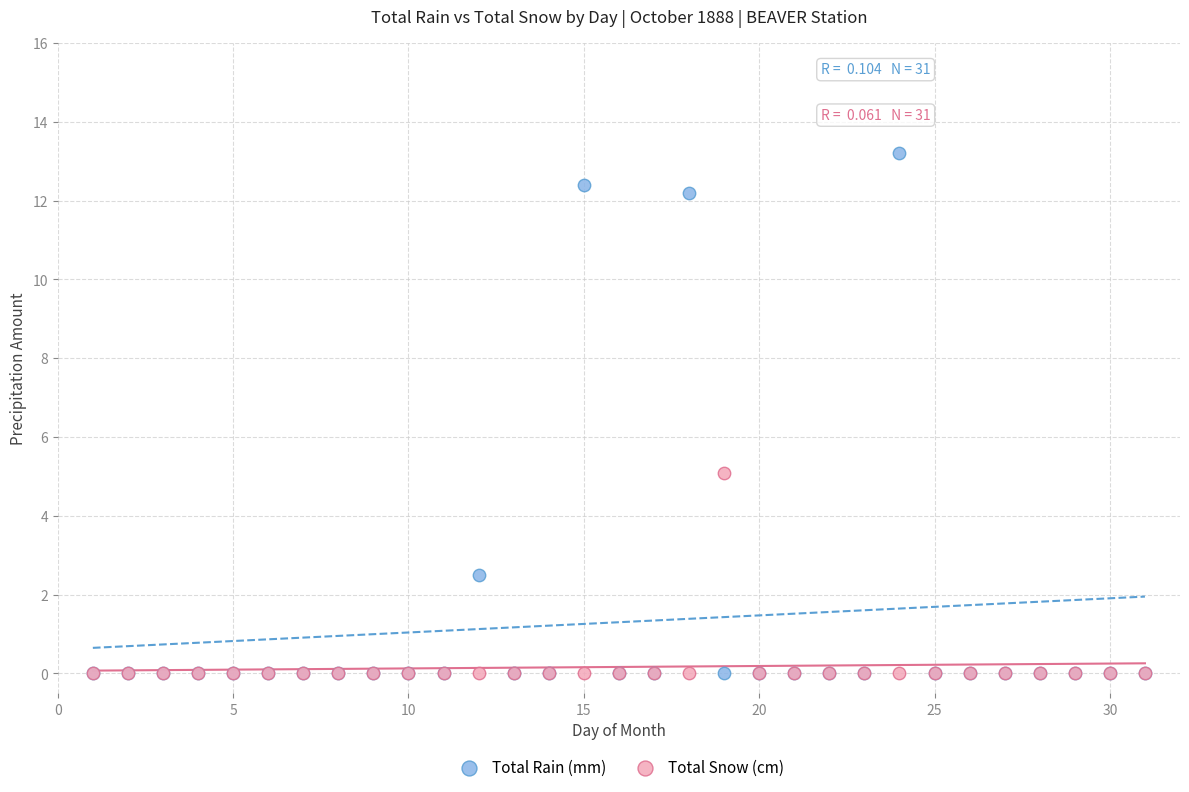

Across all series, what Y value is closest to 6?

5.1